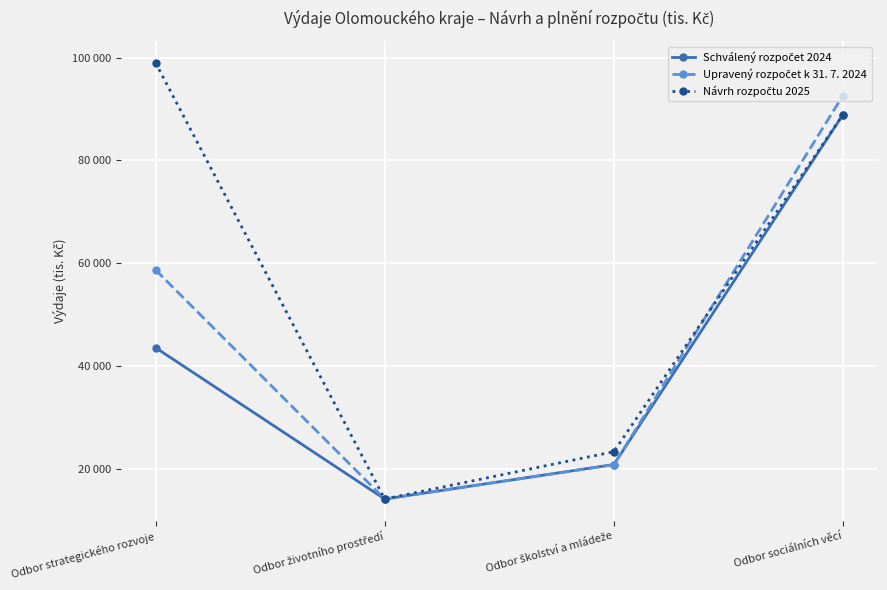

What is the sum of all Upravený rozpočet k 31. 7. 2024 values?

186395